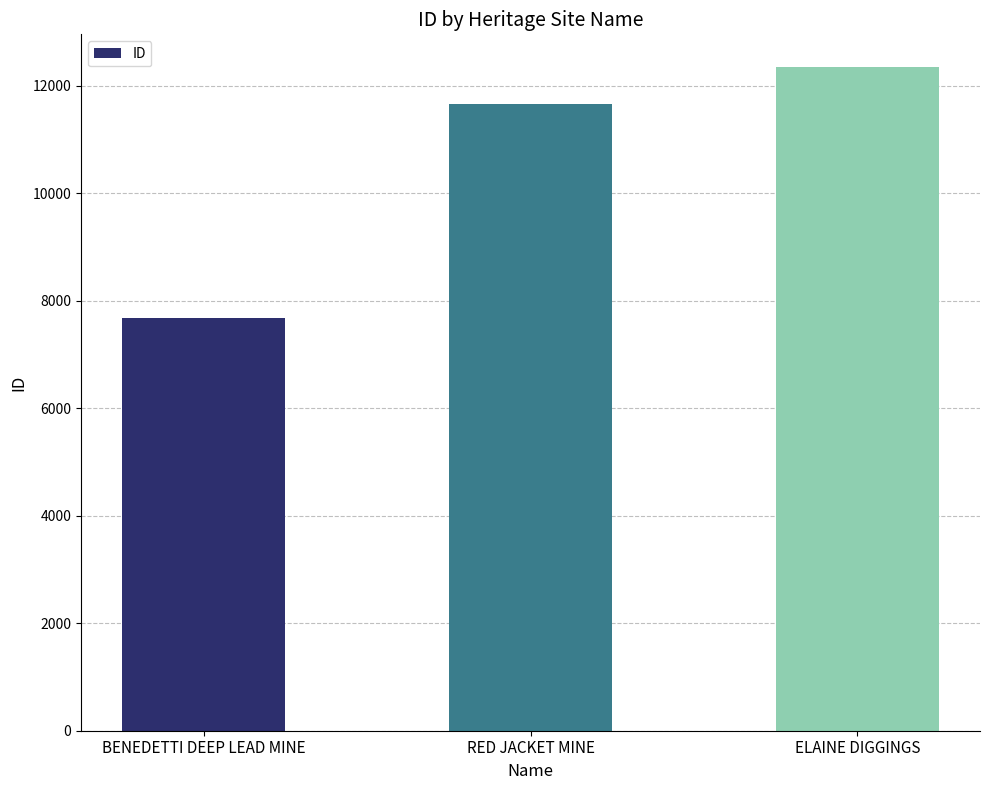

Reading left to right, list all the values displayed in this chart.

BENEDETTI DEEP LEAD MINE=7668	RED JACKET MINE=11661	ELAINE DIGGINGS=12335